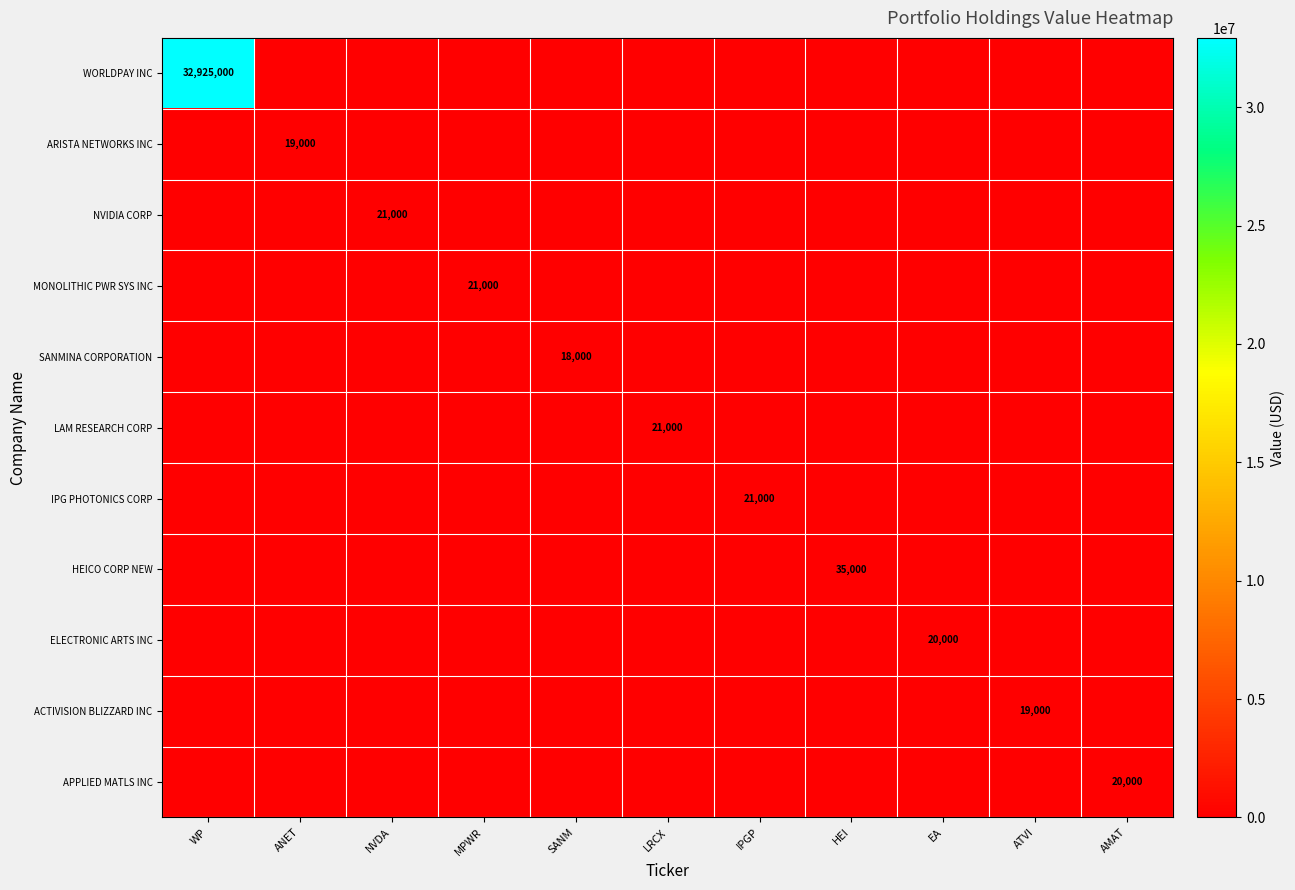

True or false: APPLIED MATLS INC has a value of 33366 at AMAT.

False